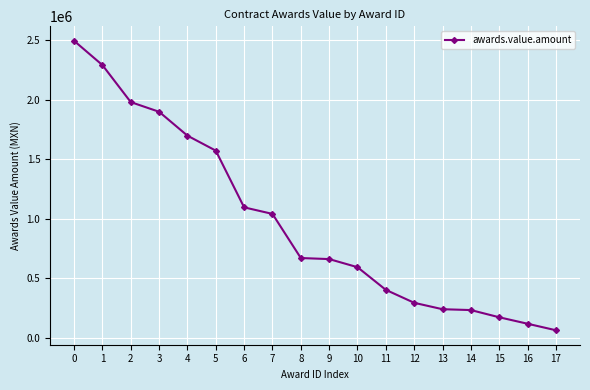

What is the smallest value displayed?

62250.0